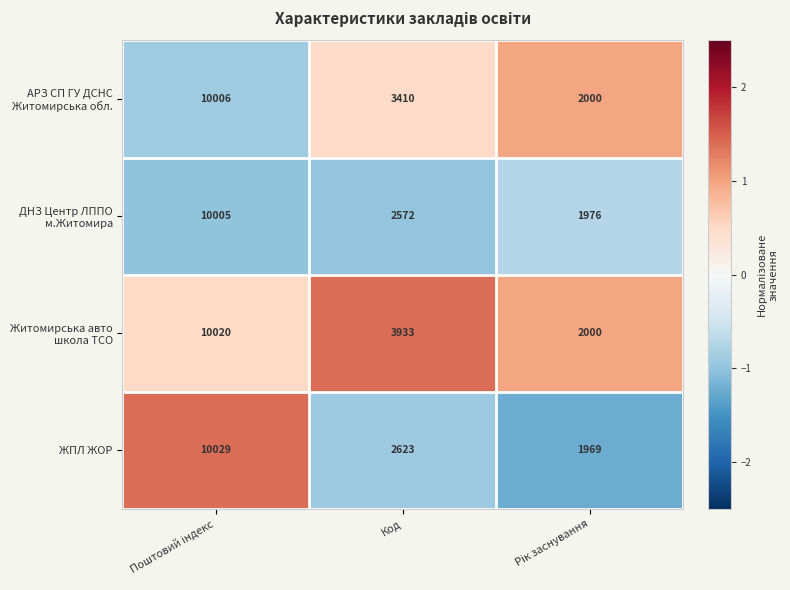

Which series has the largest range (max minus min)?

ЖПЛ ЖОР